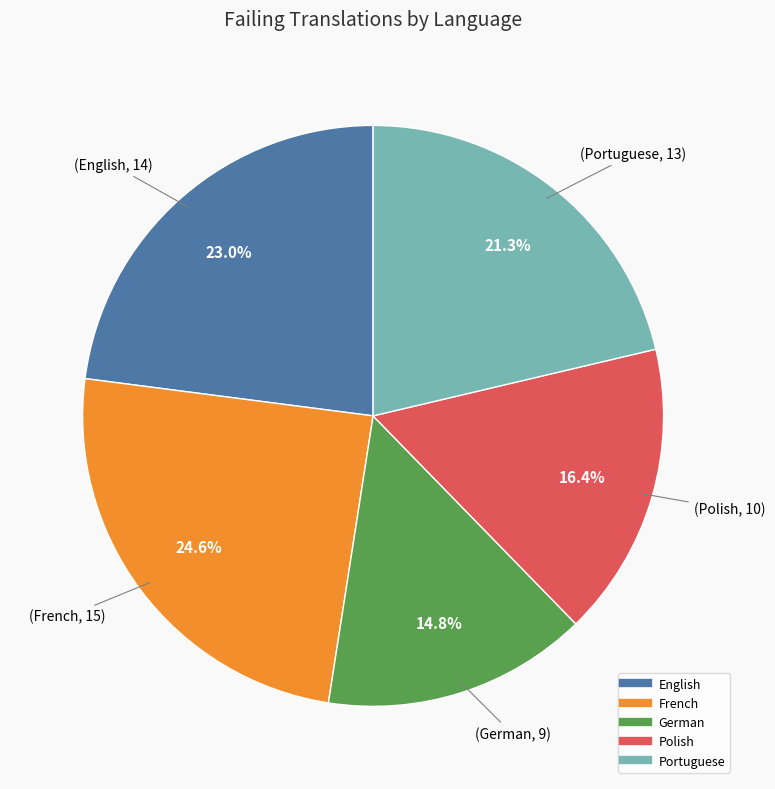

To the nearest percent, what percentage of the pie is German?

15%